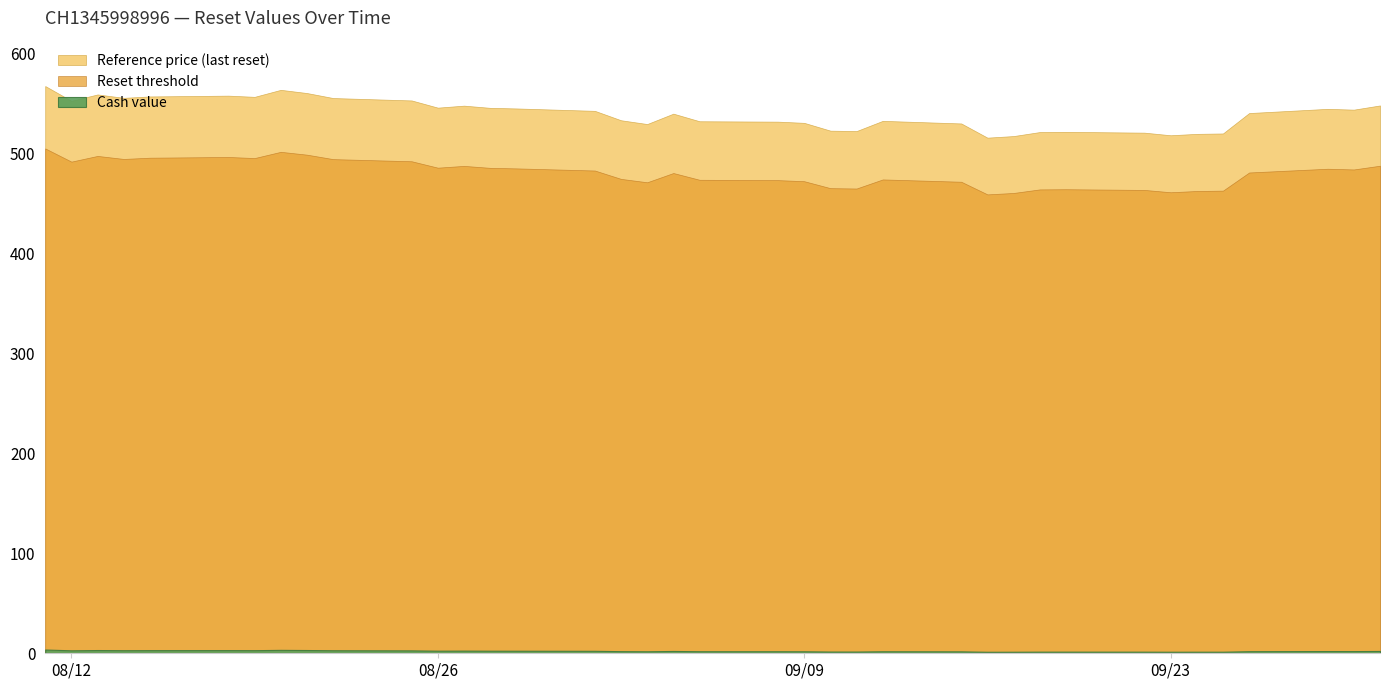

In Reset threshold, how many points are higher than both neighbors (excluding endpoints)?

8